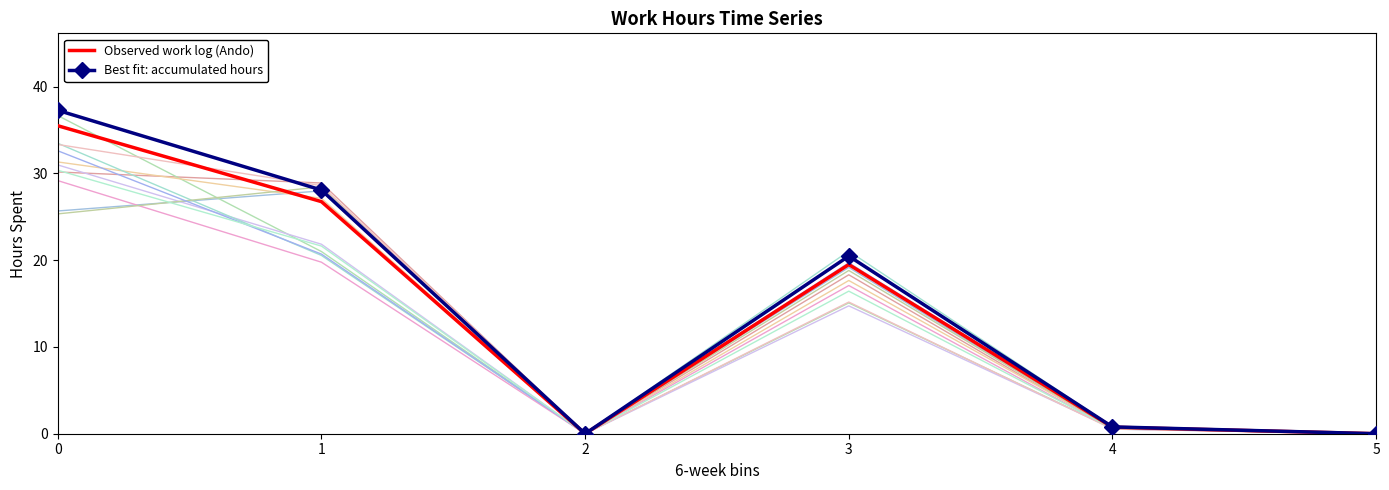

List the labels in order of Observed work log (Ando) value, smallest first.

2, 5, 4, 3, 1, 0